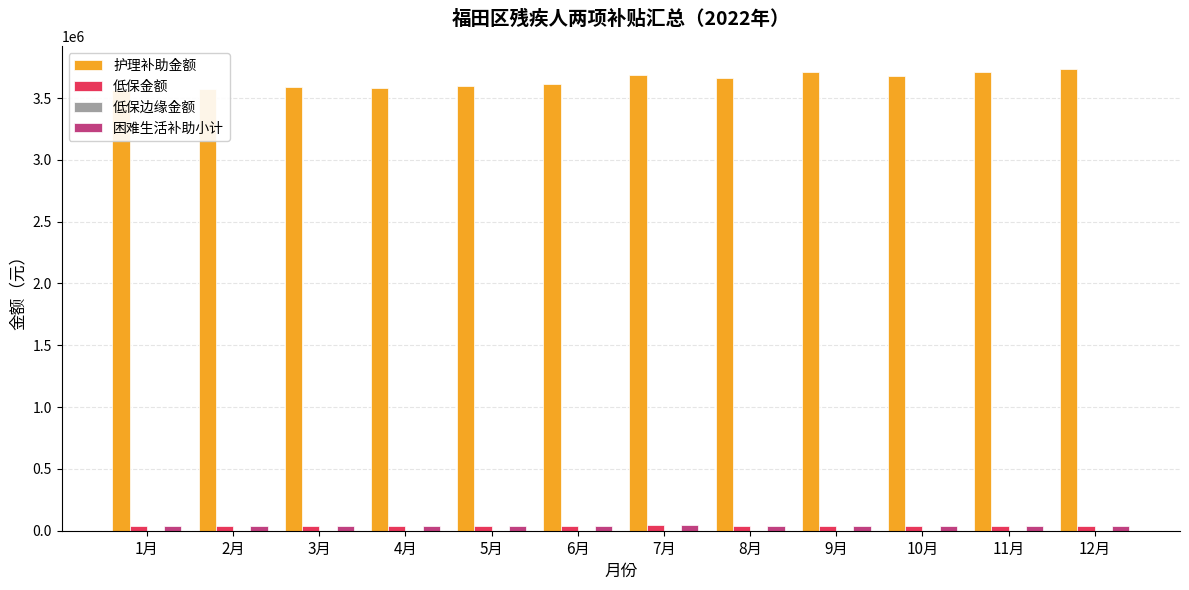

How many data points does each series have?

12